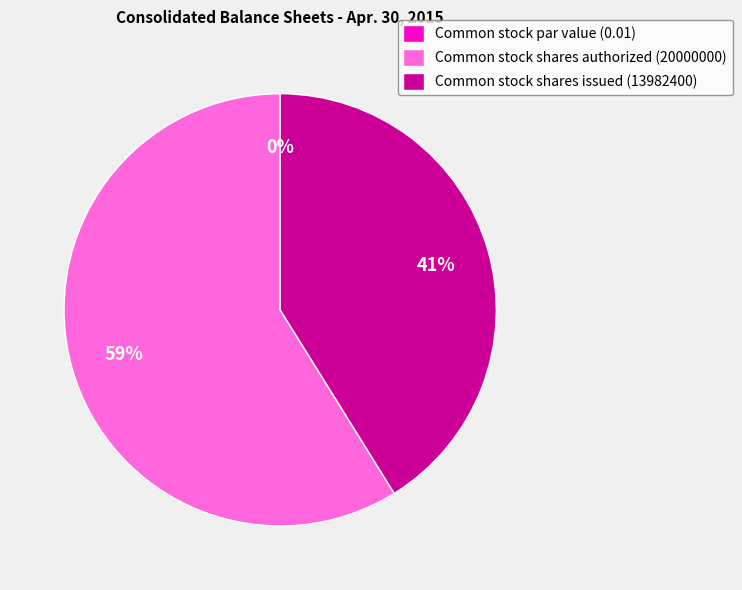

Is the sum of Common stock shares authorized (20000000) and Common stock par value (0.01) greater than half?

Yes